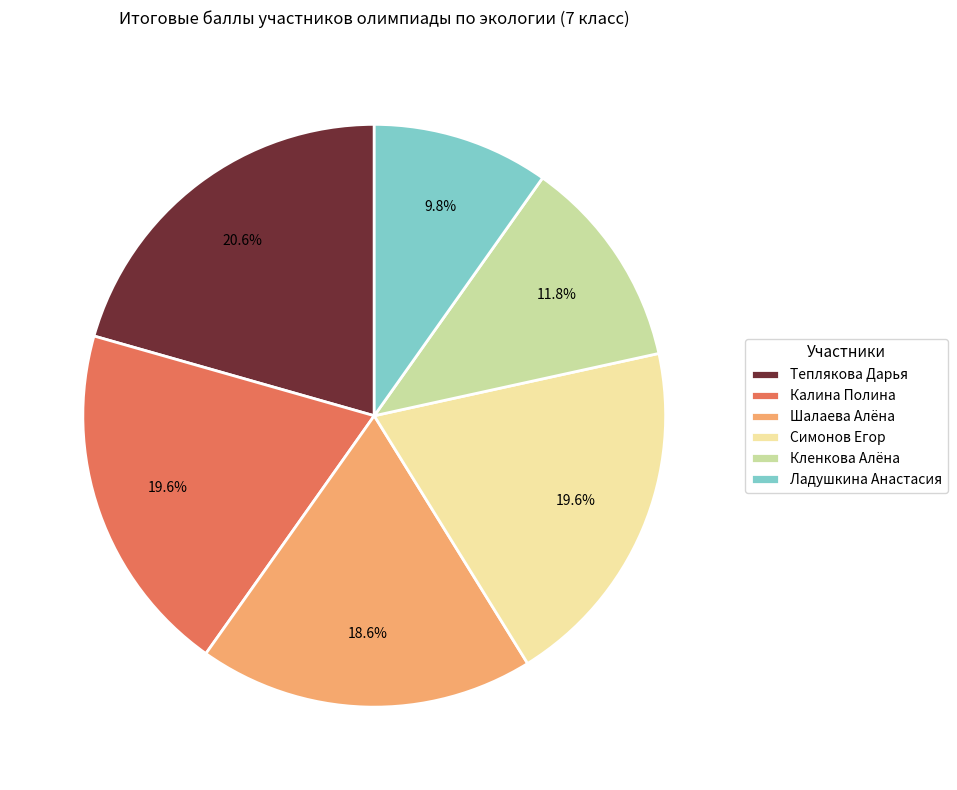

How many segments does this pie chart have?

6